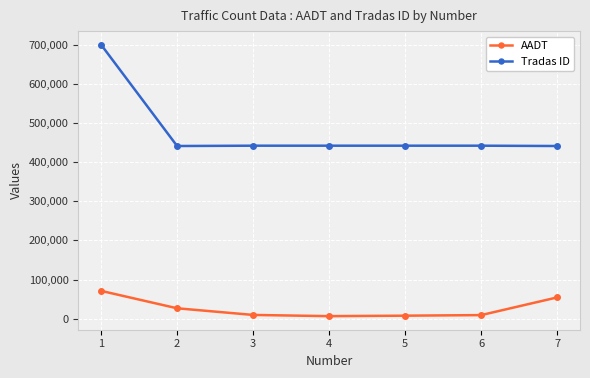

How many series are shown in this chart?

2